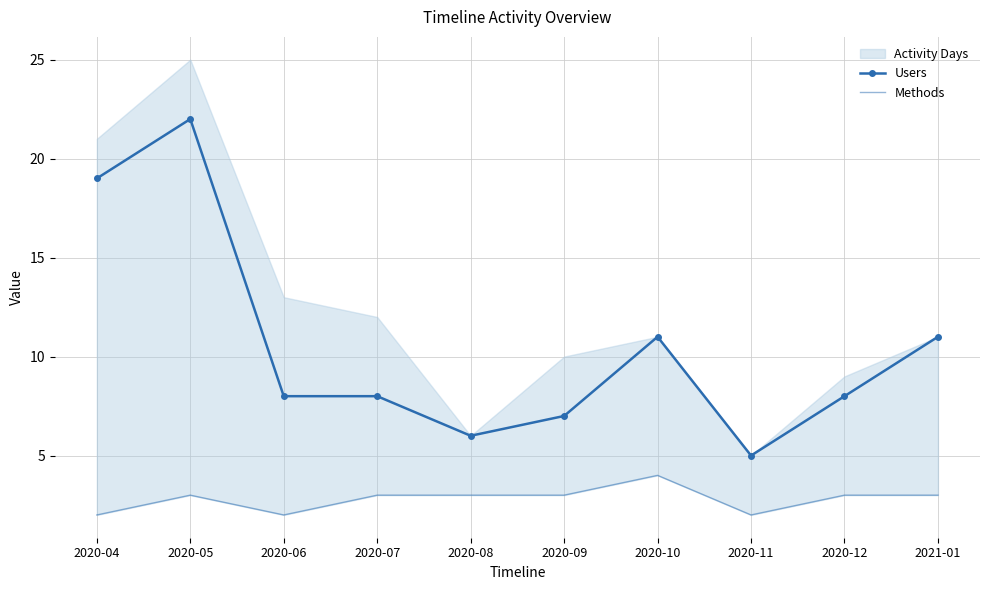

List the labels in order of Users value, smallest first.

2020-11, 2020-08, 2020-09, 2020-06, 2020-07, 2020-12, 2020-10, 2021-01, 2020-04, 2020-05